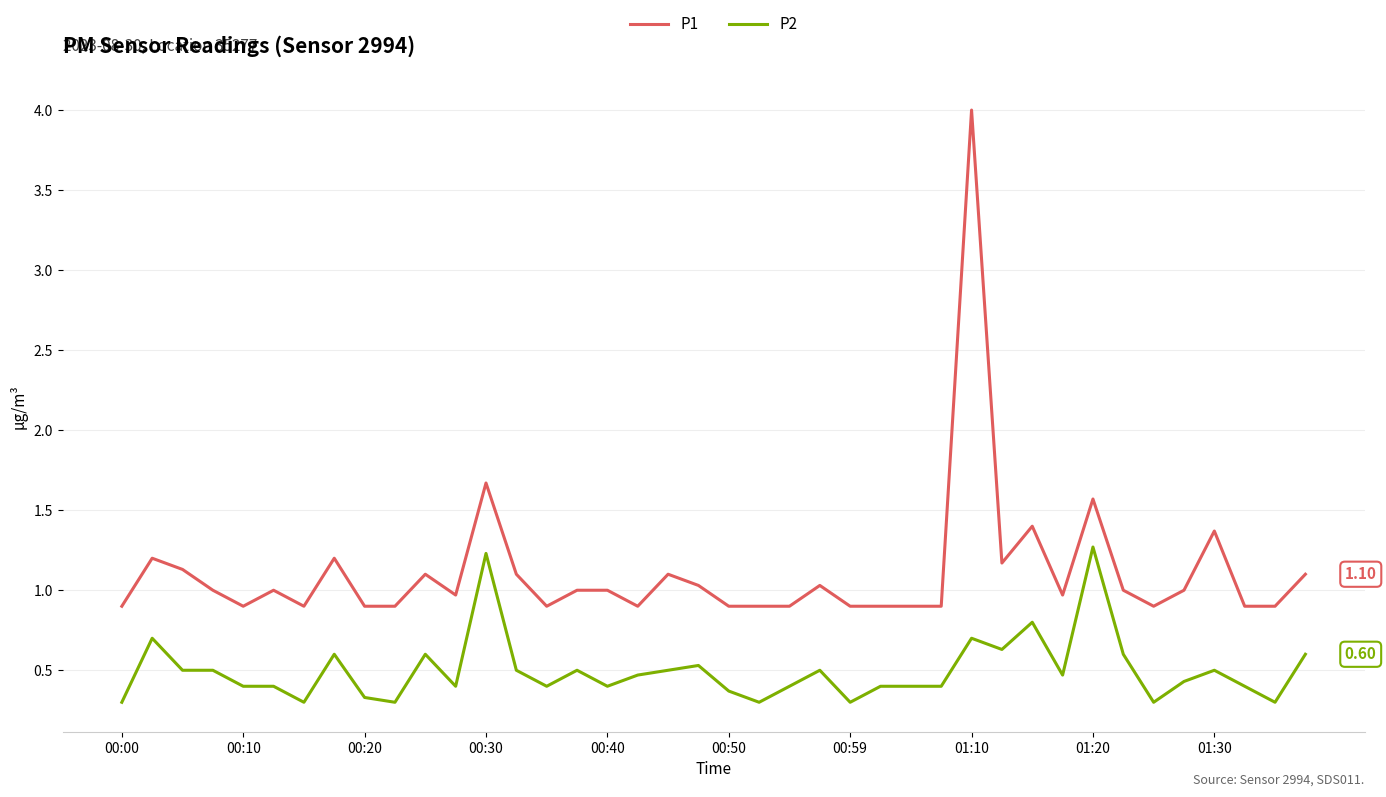

Which series has the widest spread of values?

P1